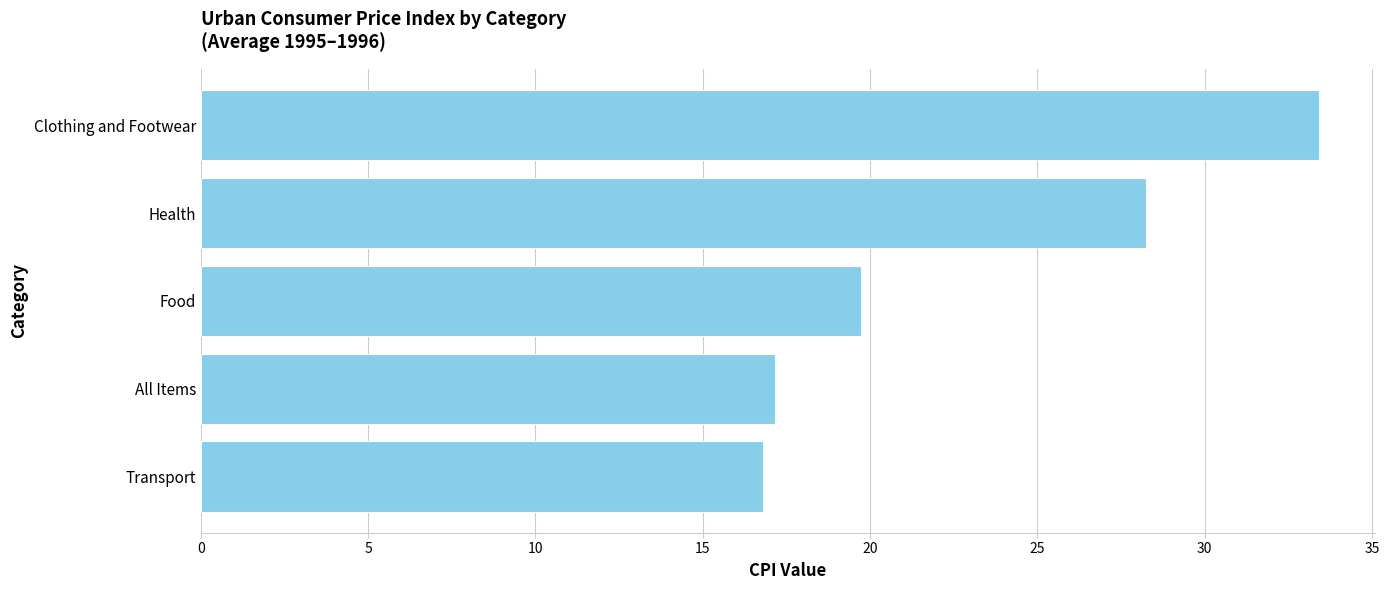

Approximately how many times larger is the value at All Items compared to Health?

0.6